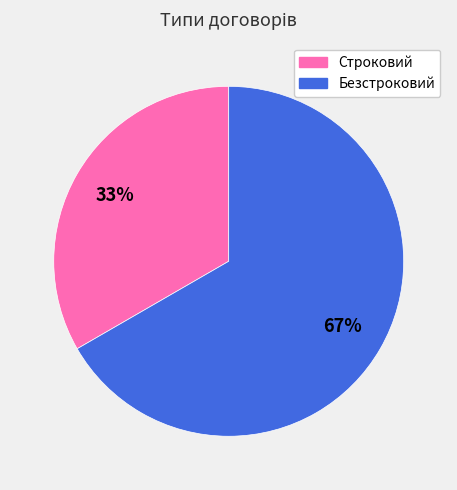

To the nearest percent, what is the average slice percentage?

50%